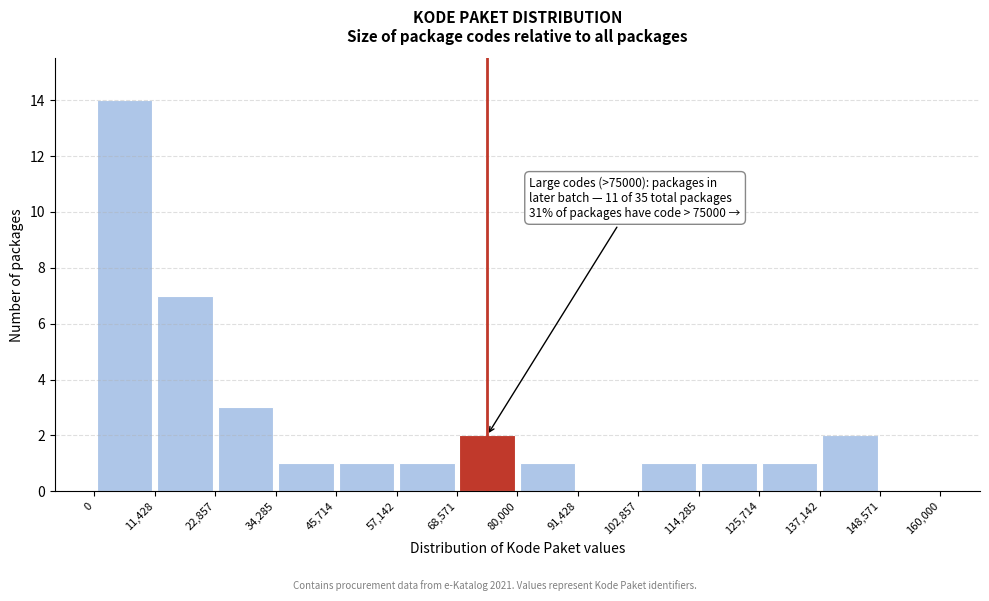

Over which range of the x-axis is the bar tallest?

0 to 11,428